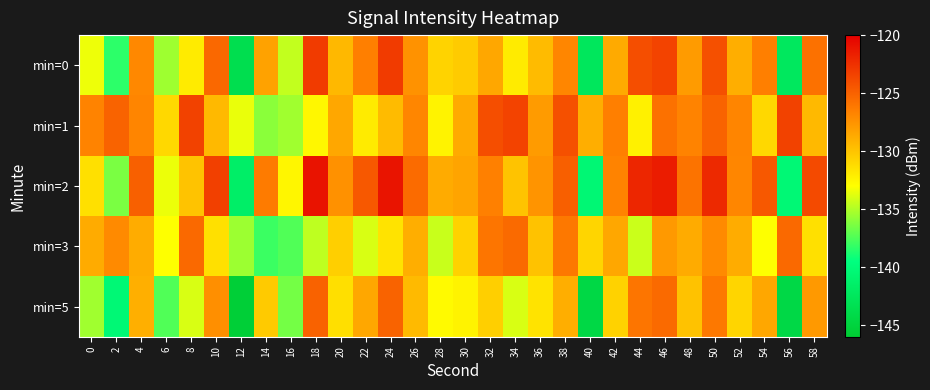

At which category is the sum across all series the highest?

46